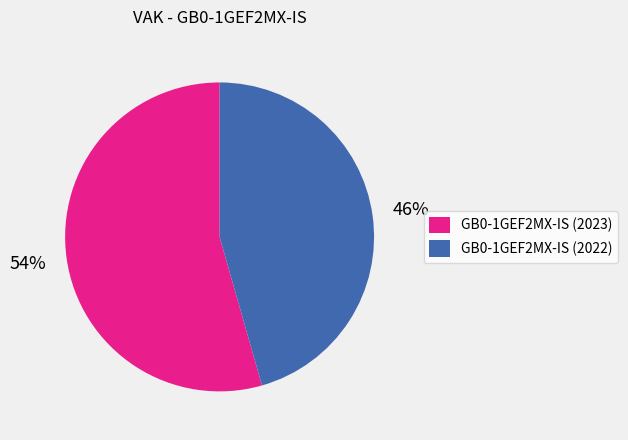

The GB0-1GEF2MX-IS (2023) slice represents 60% of the pie. True or false?

False